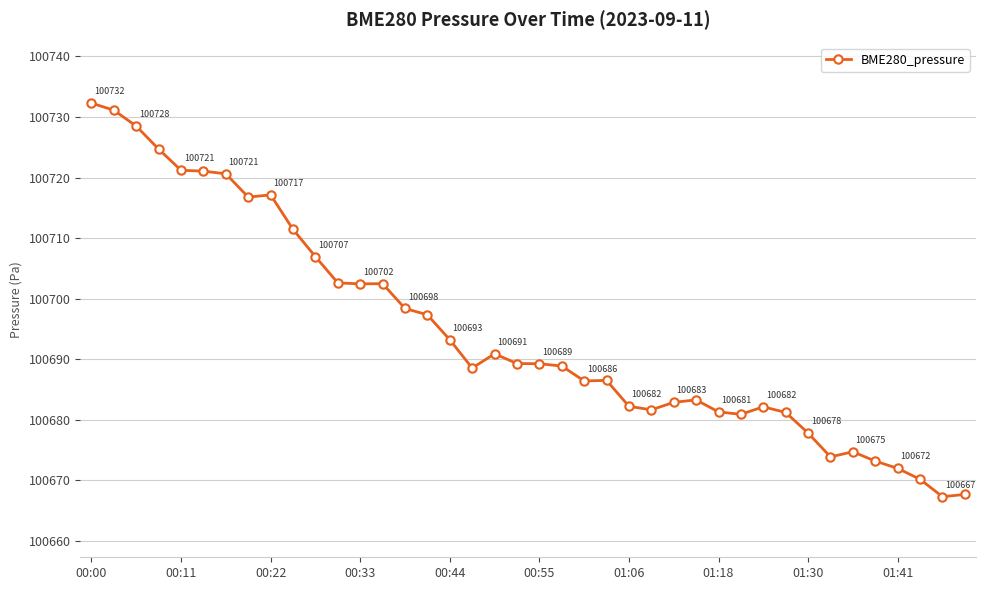

What is the value of the 8th point from the left?

100716.8